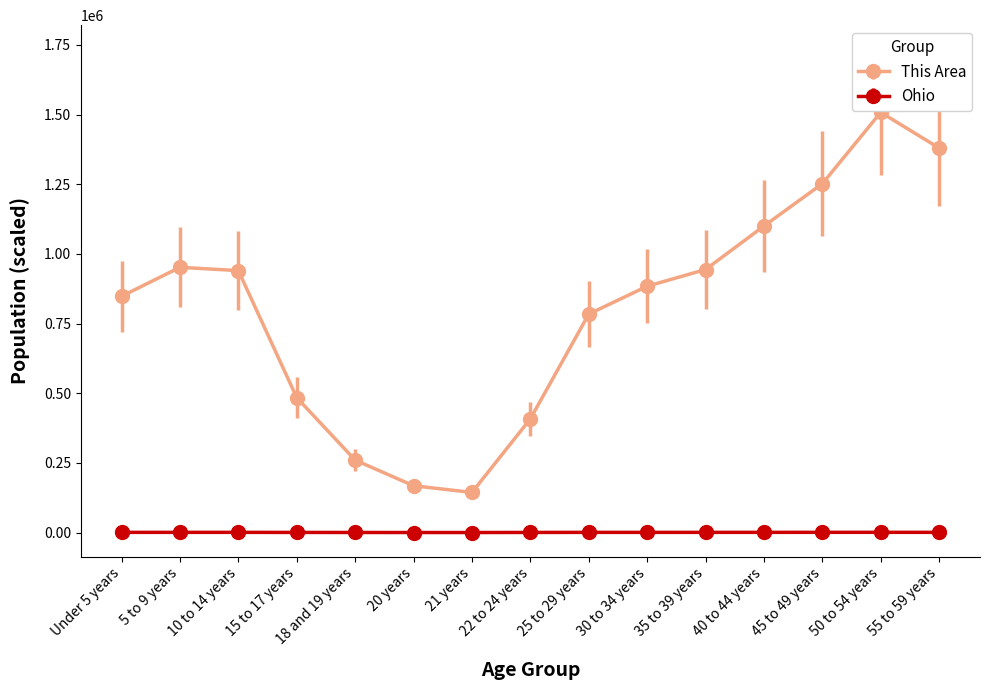

True or false: This Area and Ohio cross at least once.

False